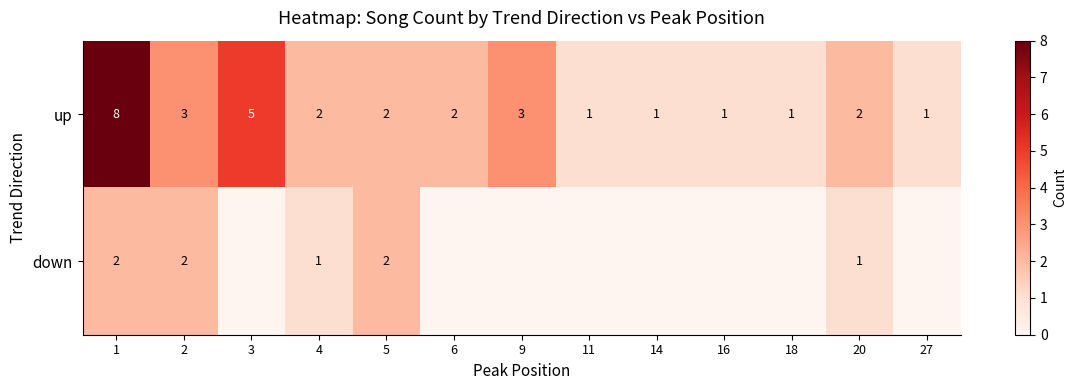

What is the total value across all series at 2?

5